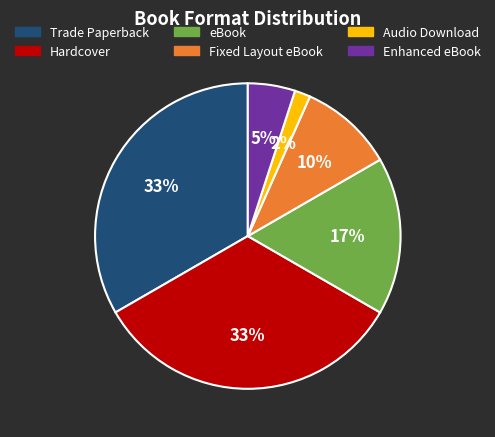

What is the ratio of the value at Hardcover to the value at Fixed Layout eBook?

3.3